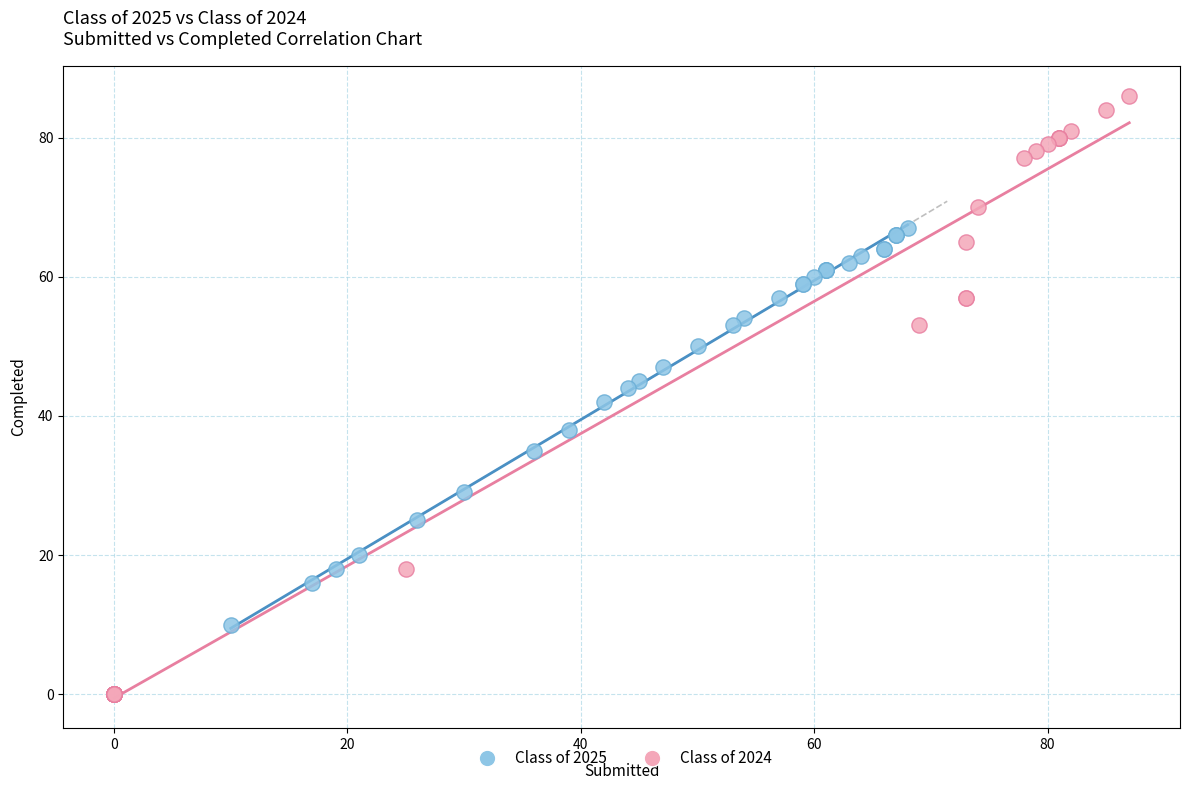

What are all the series names shown in the legend?

Class of 2025, Class of 2024